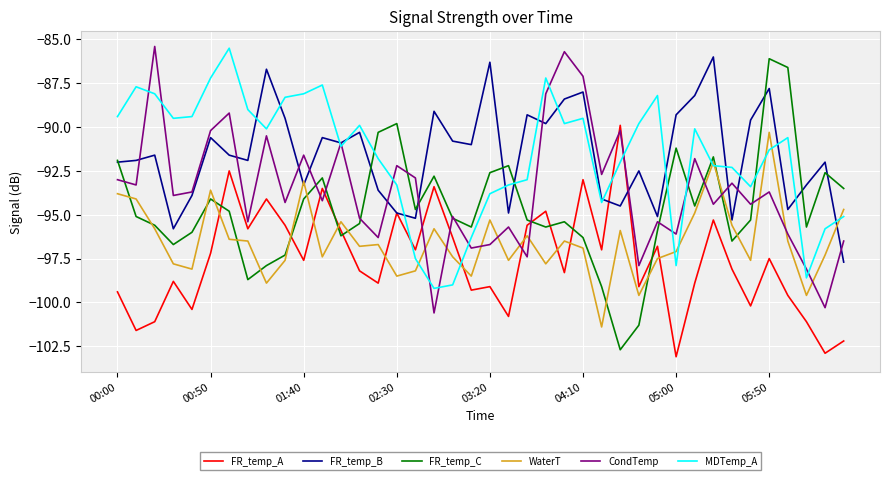

True or false: WaterT and FR_temp_B intersect in this chart.

True